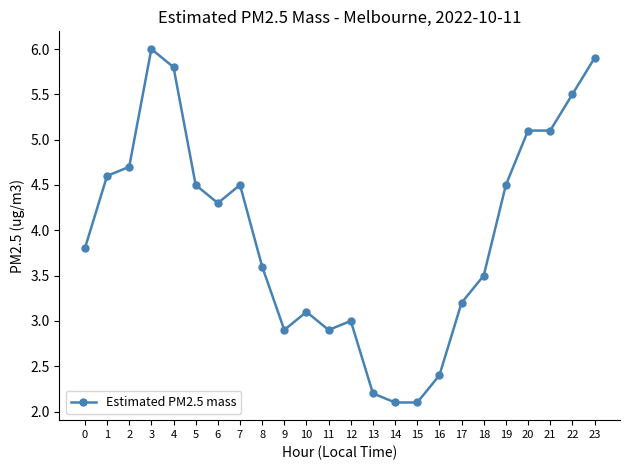

Which has a higher value, 19 or 8?

19